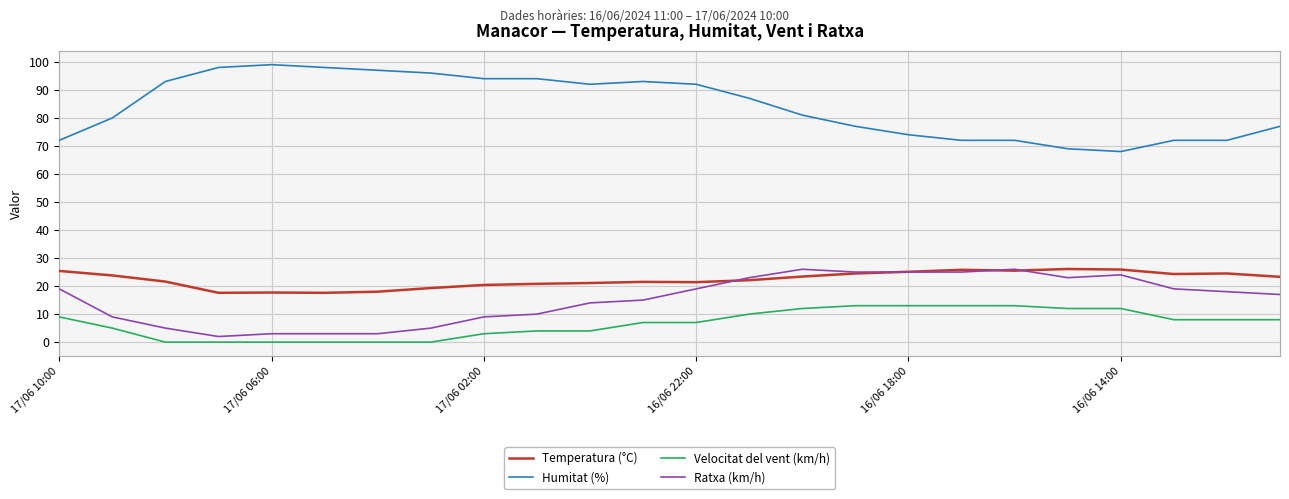

What is the maximum value shown in the chart?

99.0